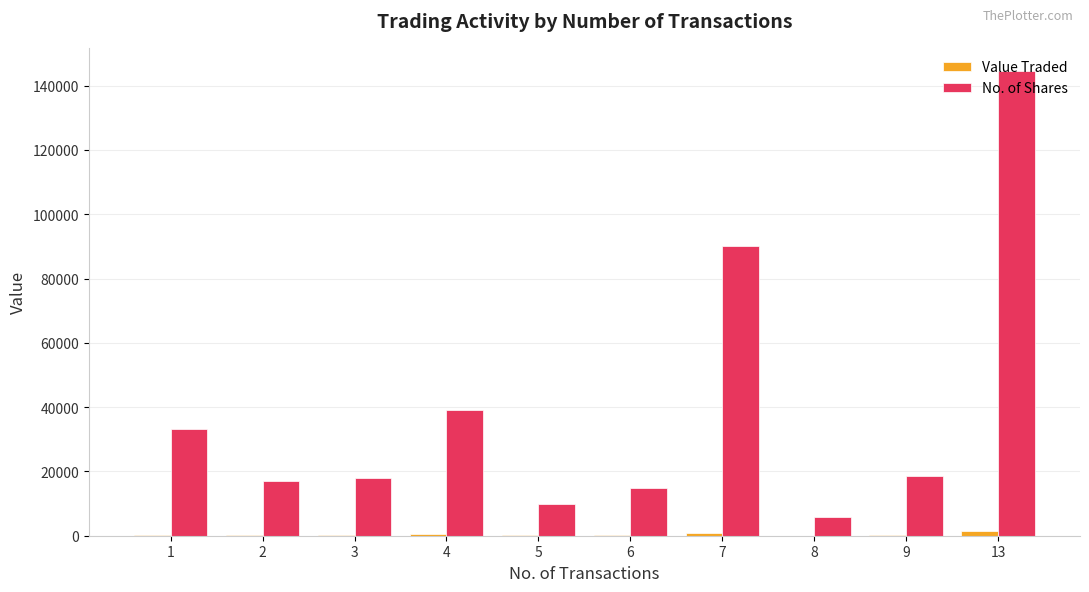

At which category is the sum across all series the highest?

13